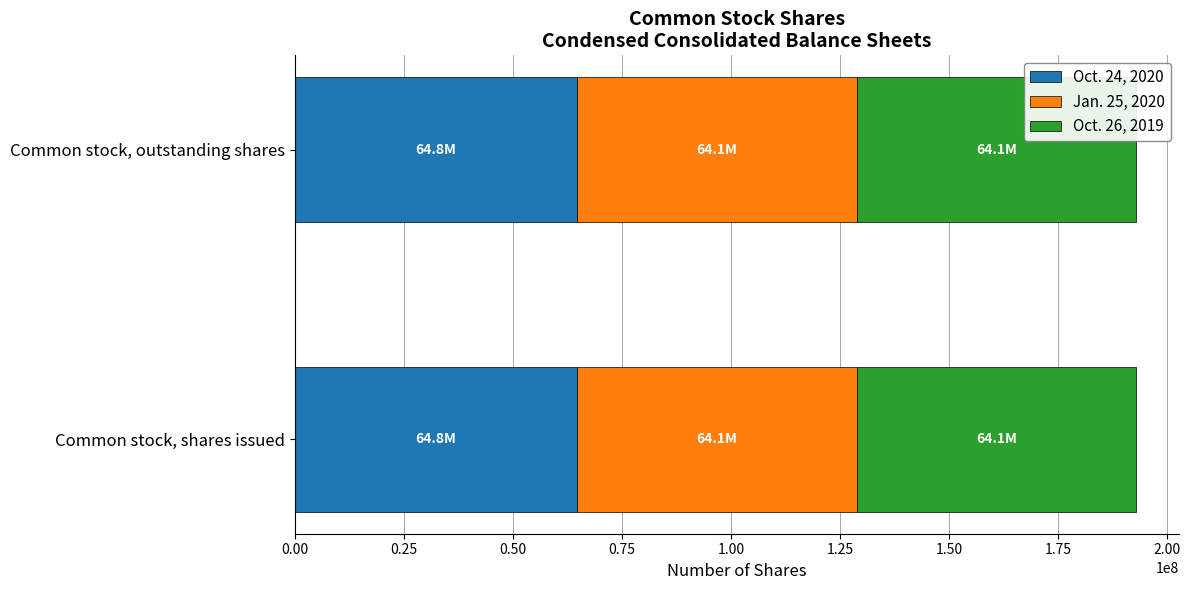

Reading right to left, transcribe all the data shown in this chart.

Oct. 24, 2020: Common stock, outstanding shares=64769145	Common stock, shares issued=64769145
Jan. 25, 2020: Common stock, outstanding shares=64106061	Common stock, shares issued=64106061
Oct. 26, 2019: Common stock, outstanding shares=64106061	Common stock, shares issued=64106061